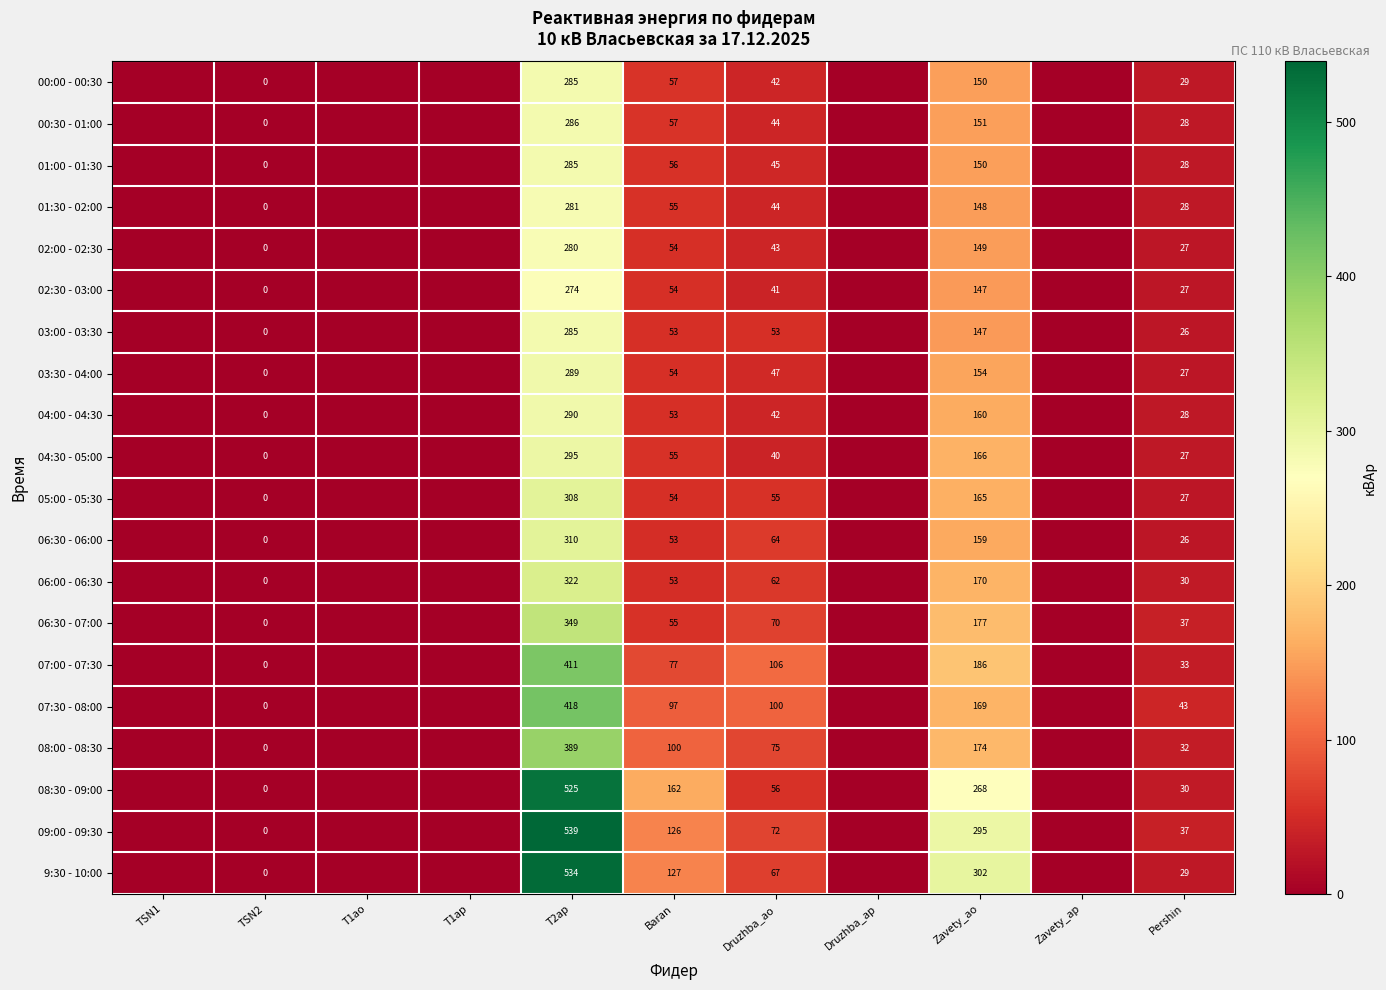

Is the value of 06:00 - 06:30 at T2ap greater than the value of 06:30 - 07:00 at T2ap?

No